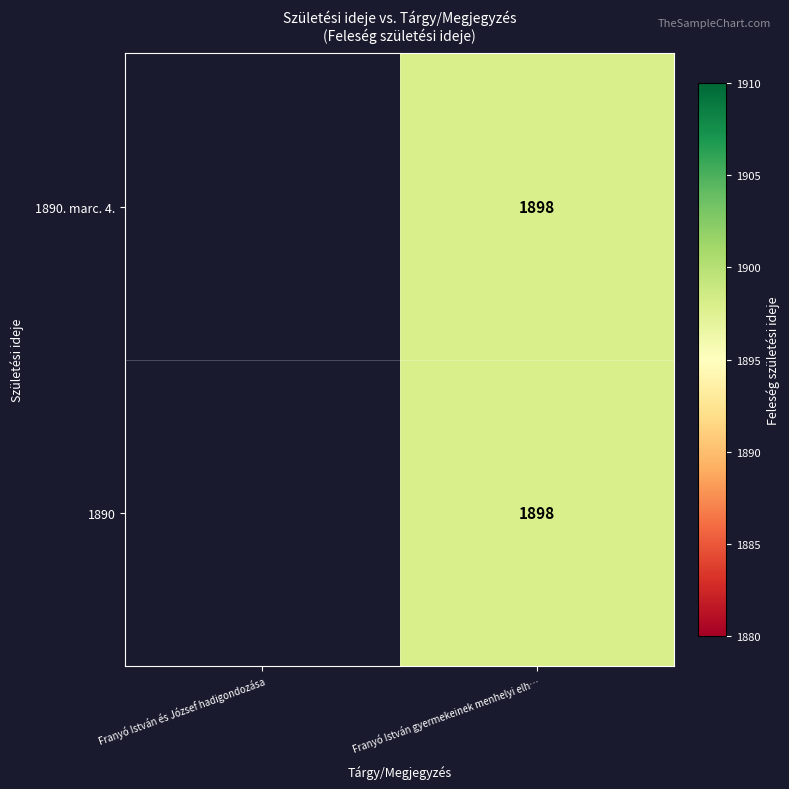

Which category has the highest value across all series?

Franyó István gyermekeinek menhelyi elh…